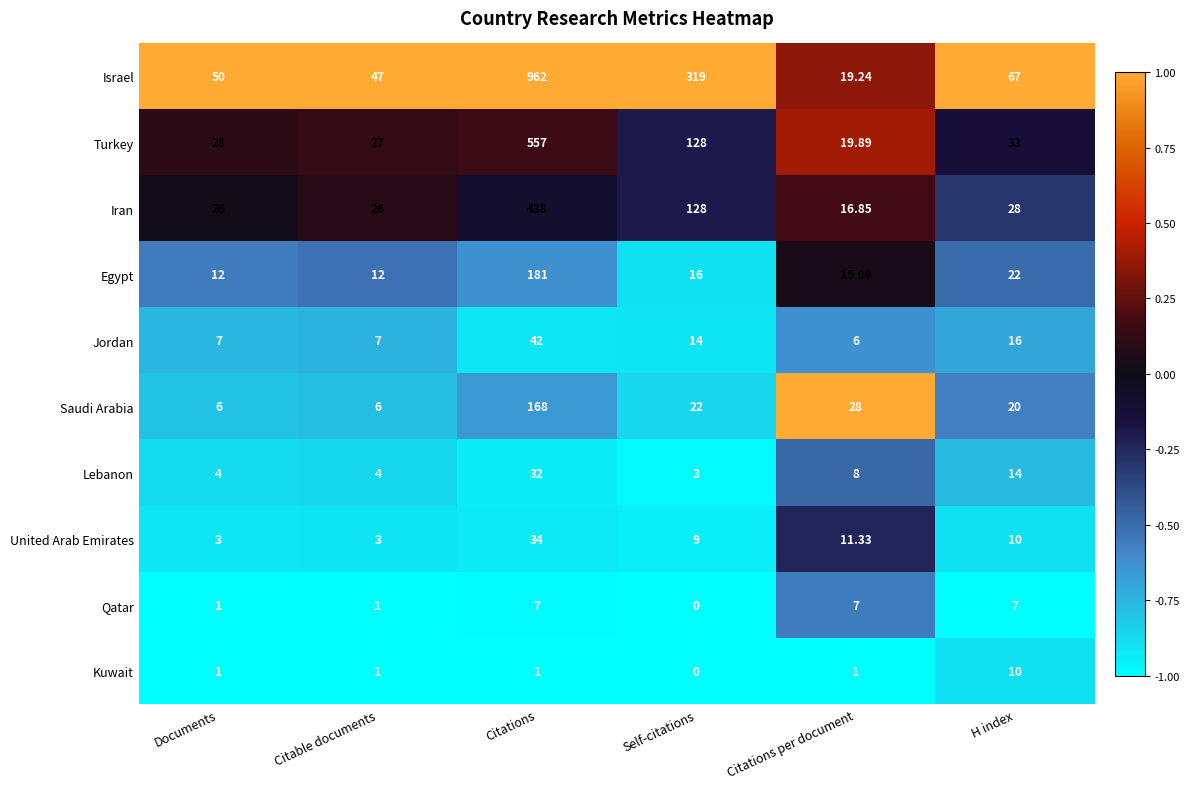

What is the spread (max minus min) of values at Documents?

49.0